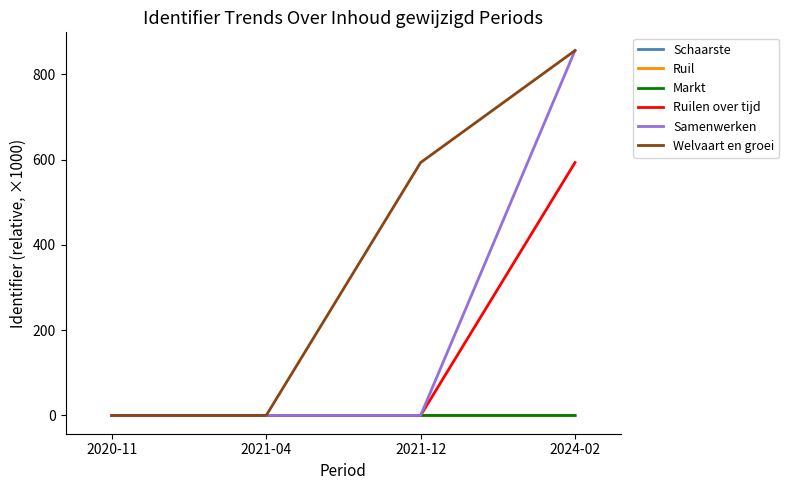

Which series has the largest range (max minus min)?

Samenwerken